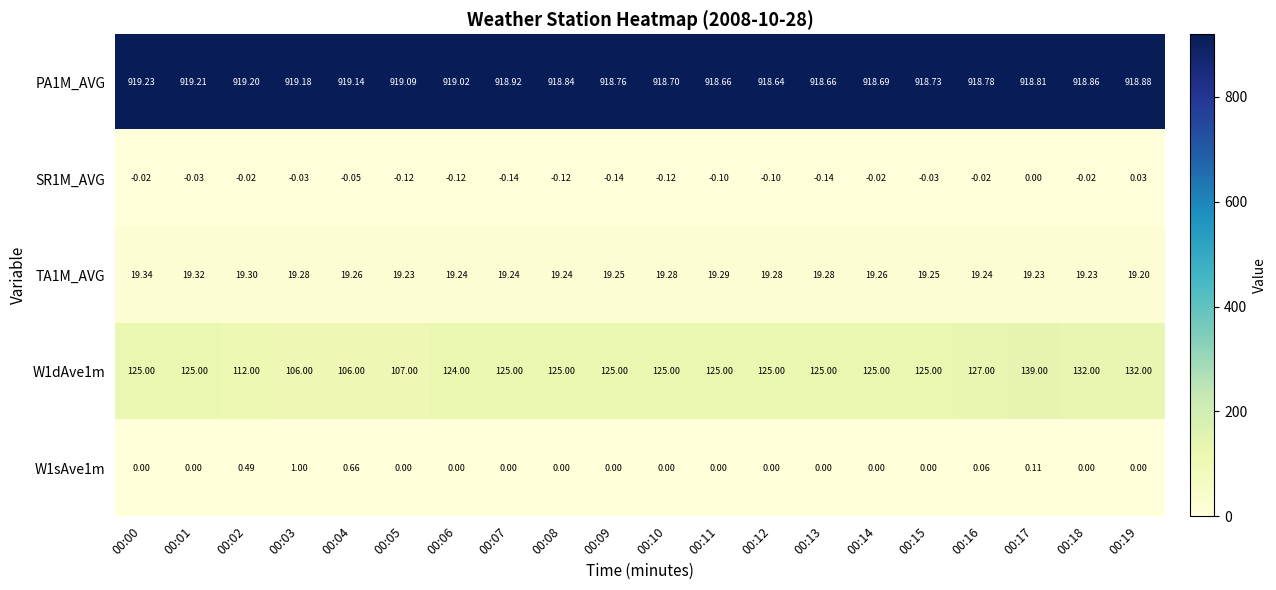

Reading left to right, list all the values displayed in this chart.

PA1M_AVG: 00:00=919.2	00:01=919.2	00:02=919.2	00:03=919.2	00:04=919.1	00:05=919.1	00:06=919.0	00:07=918.9	00:08=918.8	00:09=918.8	00:10=918.7	00:11=918.7	00:12=918.6	00:13=918.7	00:14=918.7	00:15=918.7	00:16=918.8	00:17=918.8	00:18=918.9	00:19=918.9
SR1M_AVG: 00:00=-0.0	00:01=-0.0	00:02=-0.0	00:03=-0.0	00:04=-0.1	00:05=-0.1	00:06=-0.1	00:07=-0.1	00:08=-0.1	00:09=-0.1	00:10=-0.1	00:11=-0.1	00:12=-0.1	00:13=-0.1	00:14=-0.0	00:15=-0.0	00:16=-0.0	00:17=0.0	00:18=-0.0	00:19=0.0
TA1M_AVG: 00:00=19.3	00:01=19.3	00:02=19.3	00:03=19.3	00:04=19.3	00:05=19.2	00:06=19.2	00:07=19.2	00:08=19.2	00:09=19.2	00:10=19.3	00:11=19.3	00:12=19.3	00:13=19.3	00:14=19.3	00:15=19.2	00:16=19.2	00:17=19.2	00:18=19.2	00:19=19.2
W1dAve1m: 00:00=125.0	00:01=125.0	00:02=112.0	00:03=106.0	00:04=106.0	00:05=107.0	00:06=124.0	00:07=125.0	00:08=125.0	00:09=125.0	00:10=125.0	00:11=125.0	00:12=125.0	00:13=125.0	00:14=125.0	00:15=125.0	00:16=127.0	00:17=139.0	00:18=132.0	00:19=132.0
W1sAve1m: 00:00=0.0	00:01=0.0	00:02=0.5	00:03=1.0	00:04=0.7	00:05=0.0	00:06=0.0	00:07=0.0	00:08=0.0	00:09=0.0	00:10=0.0	00:11=0.0	00:12=0.0	00:13=0.0	00:14=0.0	00:15=0.0	00:16=0.1	00:17=0.1	00:18=0.0	00:19=0.0